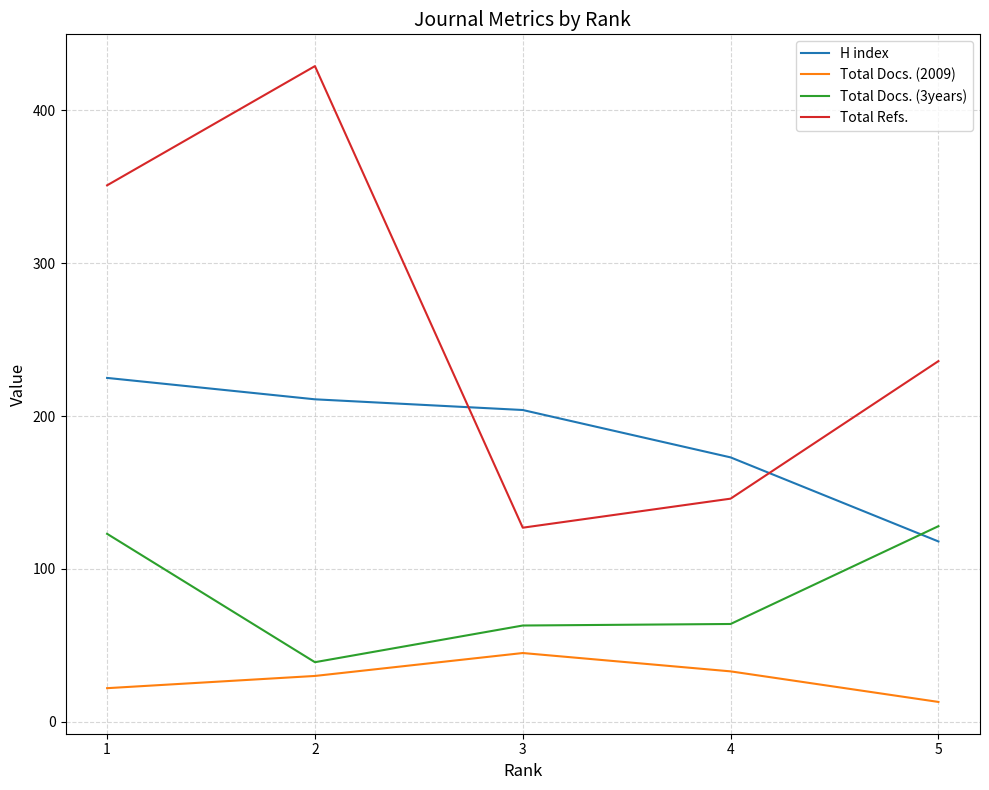

At which label does H index first exceed 204?

1